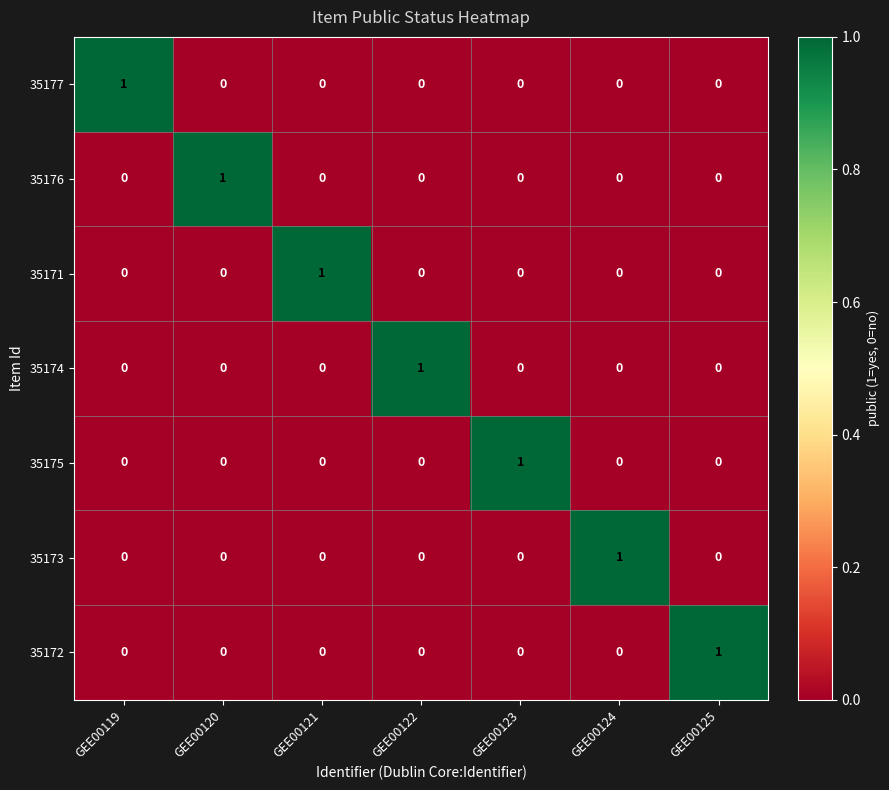

Count the 35171 values in the range 0 to 1.

7